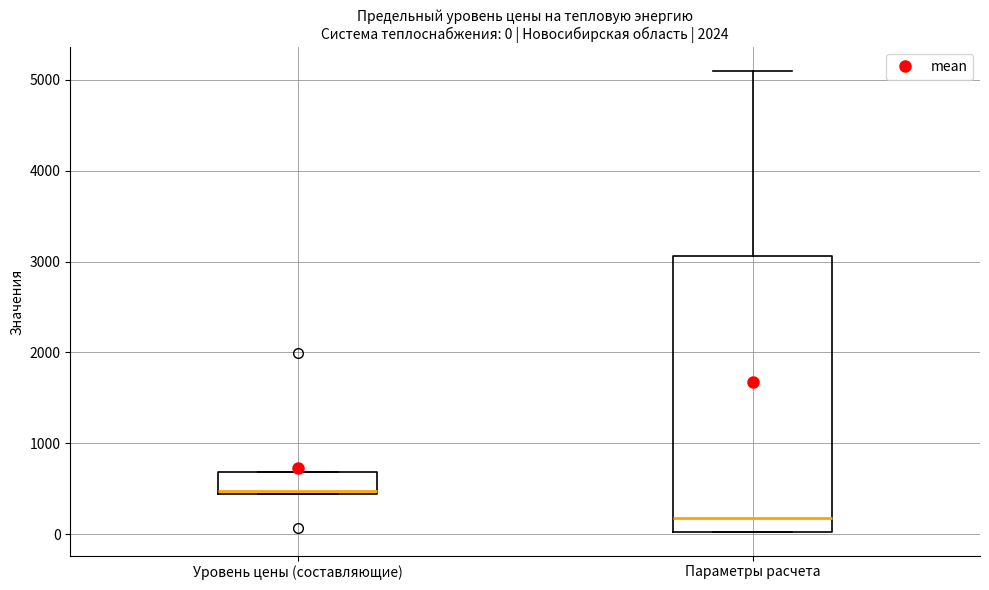

Which box has the highest median line?

Уровень цены (составляющие)